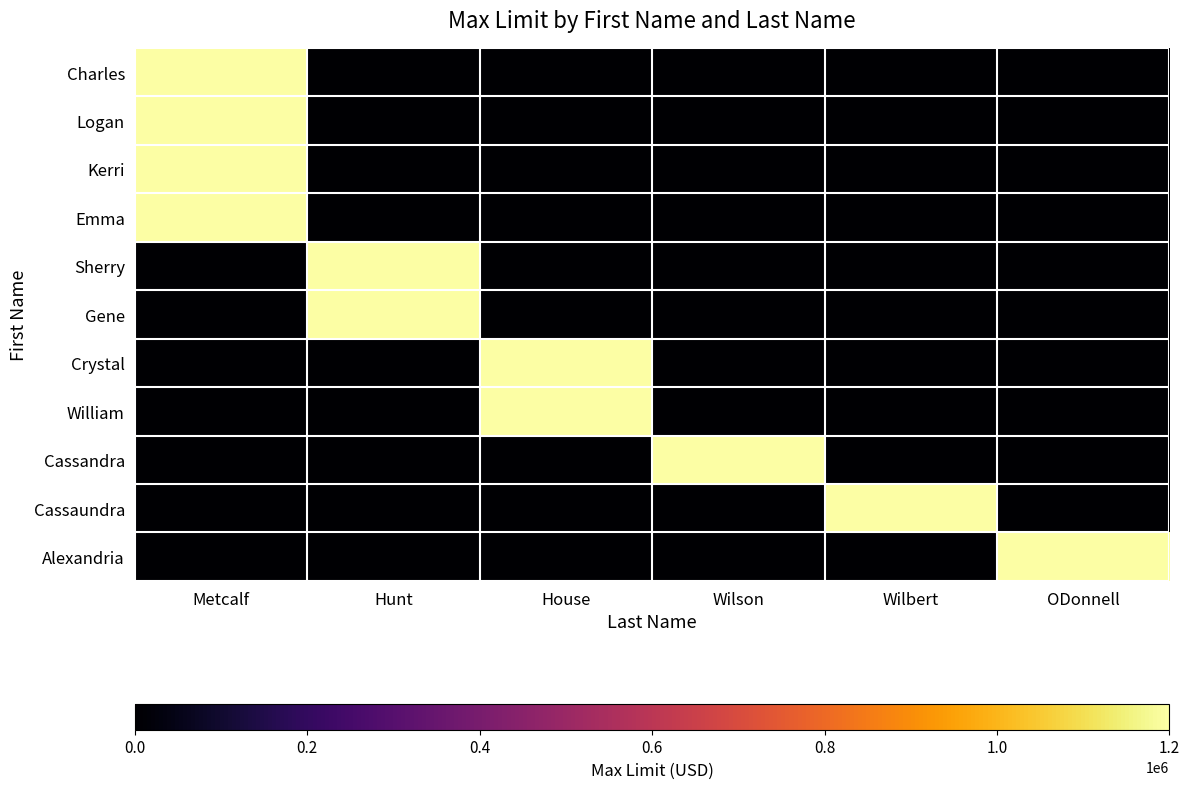

Reading left to right, transcribe all the data shown in this chart.

Charles: Metcalf=1200000	Hunt=0	House=0	Wilson=0	Wilbert=0	ODonnell=0
Logan: Metcalf=1200000	Hunt=0	House=0	Wilson=0	Wilbert=0	ODonnell=0
Kerri: Metcalf=1200000	Hunt=0	House=0	Wilson=0	Wilbert=0	ODonnell=0
Emma: Metcalf=1200000	Hunt=0	House=0	Wilson=0	Wilbert=0	ODonnell=0
Sherry: Metcalf=0	Hunt=1200000	House=0	Wilson=0	Wilbert=0	ODonnell=0
Gene: Metcalf=0	Hunt=1200000	House=0	Wilson=0	Wilbert=0	ODonnell=0
Crystal: Metcalf=0	Hunt=0	House=1200000	Wilson=0	Wilbert=0	ODonnell=0
William: Metcalf=0	Hunt=0	House=1200000	Wilson=0	Wilbert=0	ODonnell=0
Cassandra: Metcalf=0	Hunt=0	House=0	Wilson=1200000	Wilbert=0	ODonnell=0
Cassaundra: Metcalf=0	Hunt=0	House=0	Wilson=0	Wilbert=1200000	ODonnell=0
Alexandria: Metcalf=0	Hunt=0	House=0	Wilson=0	Wilbert=0	ODonnell=1200000